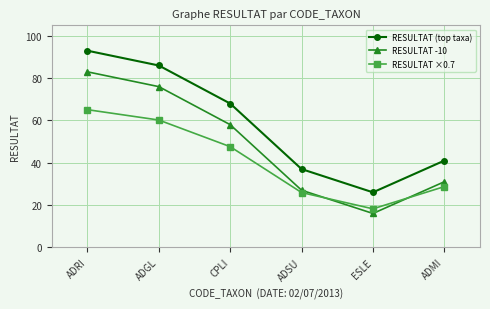

How many data points in RESULTAT -10 are less than 58?

3